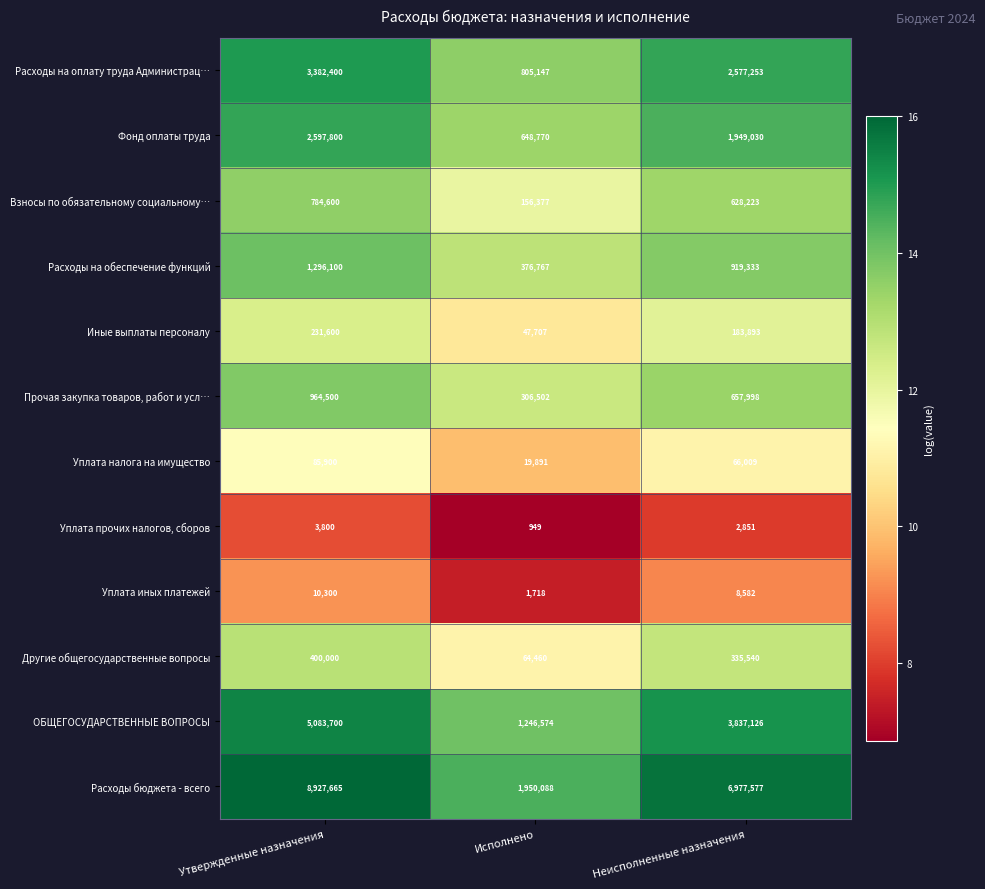

Which category has the lowest value across all series?

Исполнено